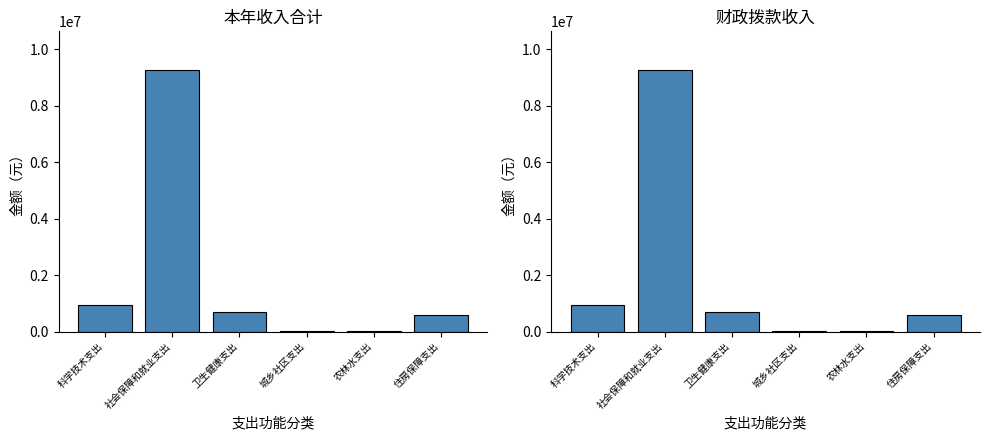

What position from the right is 卫生健康支出?

4